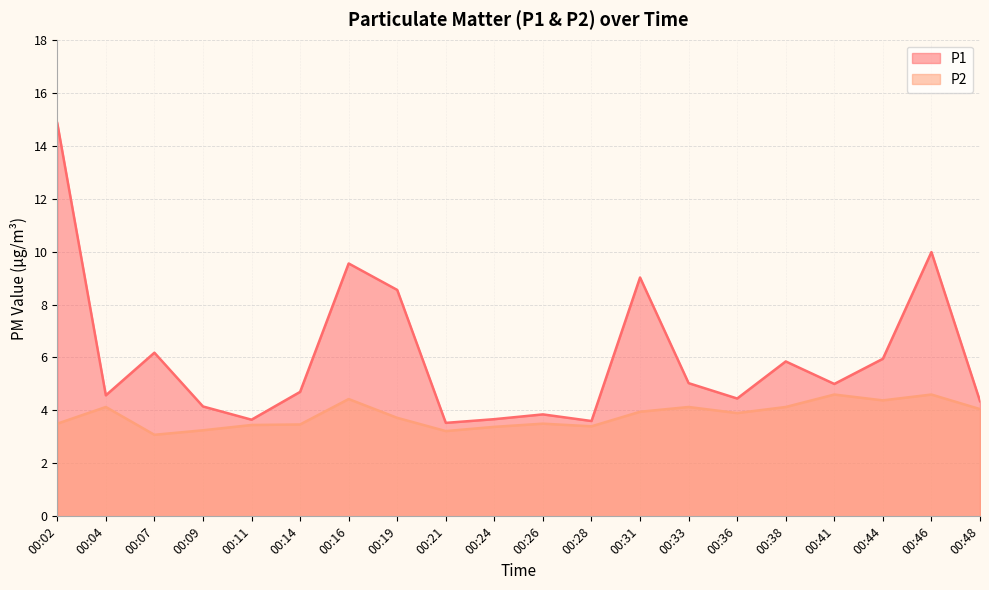

Which has a higher value, 00:31 or 00:07?

00:31